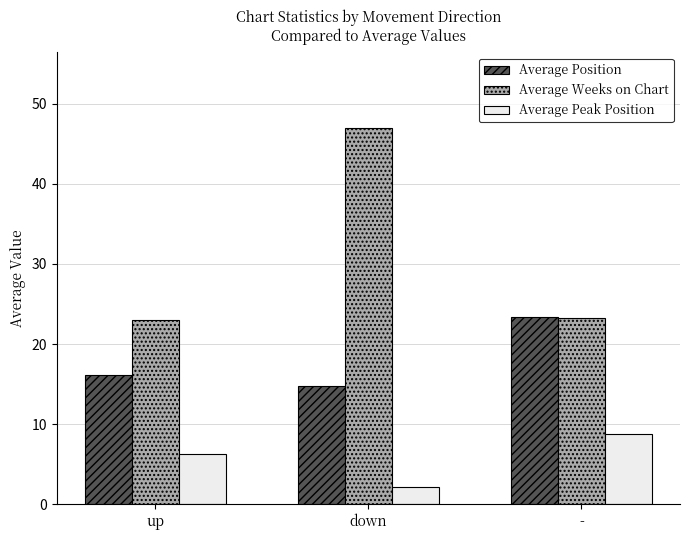

What is the highest value of the Average Weeks on Chart series?

47.0